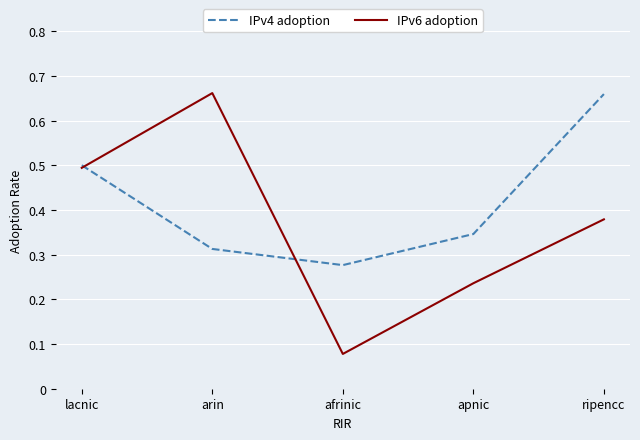

Does the chart display data point markers on the line(s)?

Yes